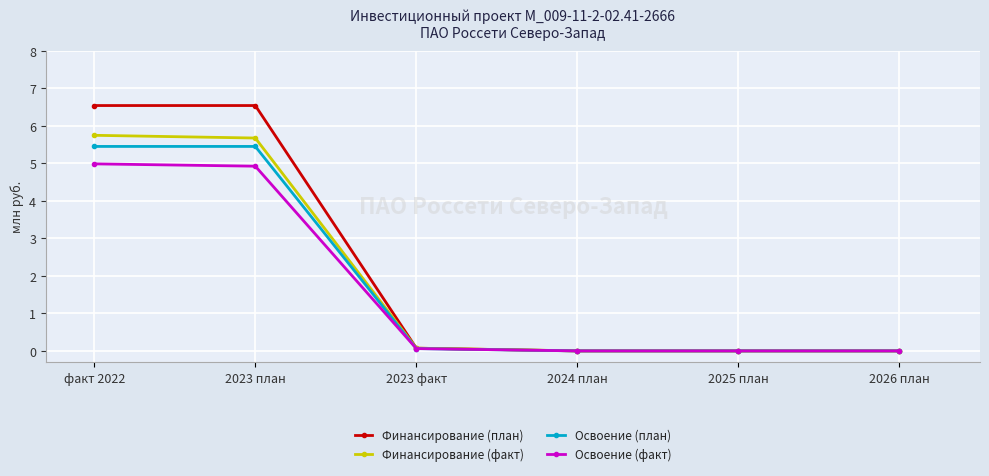

Reading right to left, transcribe all the data shown in this chart.

Финансирование (план): 2026 план=0.0	2025 план=0.0	2024 план=0.0	2023 факт=0.1	2023 план=6.5	факт 2022=6.5
Финансирование (факт): 2026 план=0.0	2025 план=0.0	2024 план=0.0	2023 факт=0.1	2023 план=5.7	факт 2022=5.7
Освоение (план): 2026 план=0.0	2025 план=0.0	2024 план=0.0	2023 факт=0.1	2023 план=5.5	факт 2022=5.5
Освоение (факт): 2026 план=0.0	2025 план=0.0	2024 план=0.0	2023 факт=0.1	2023 план=4.9	факт 2022=5.0